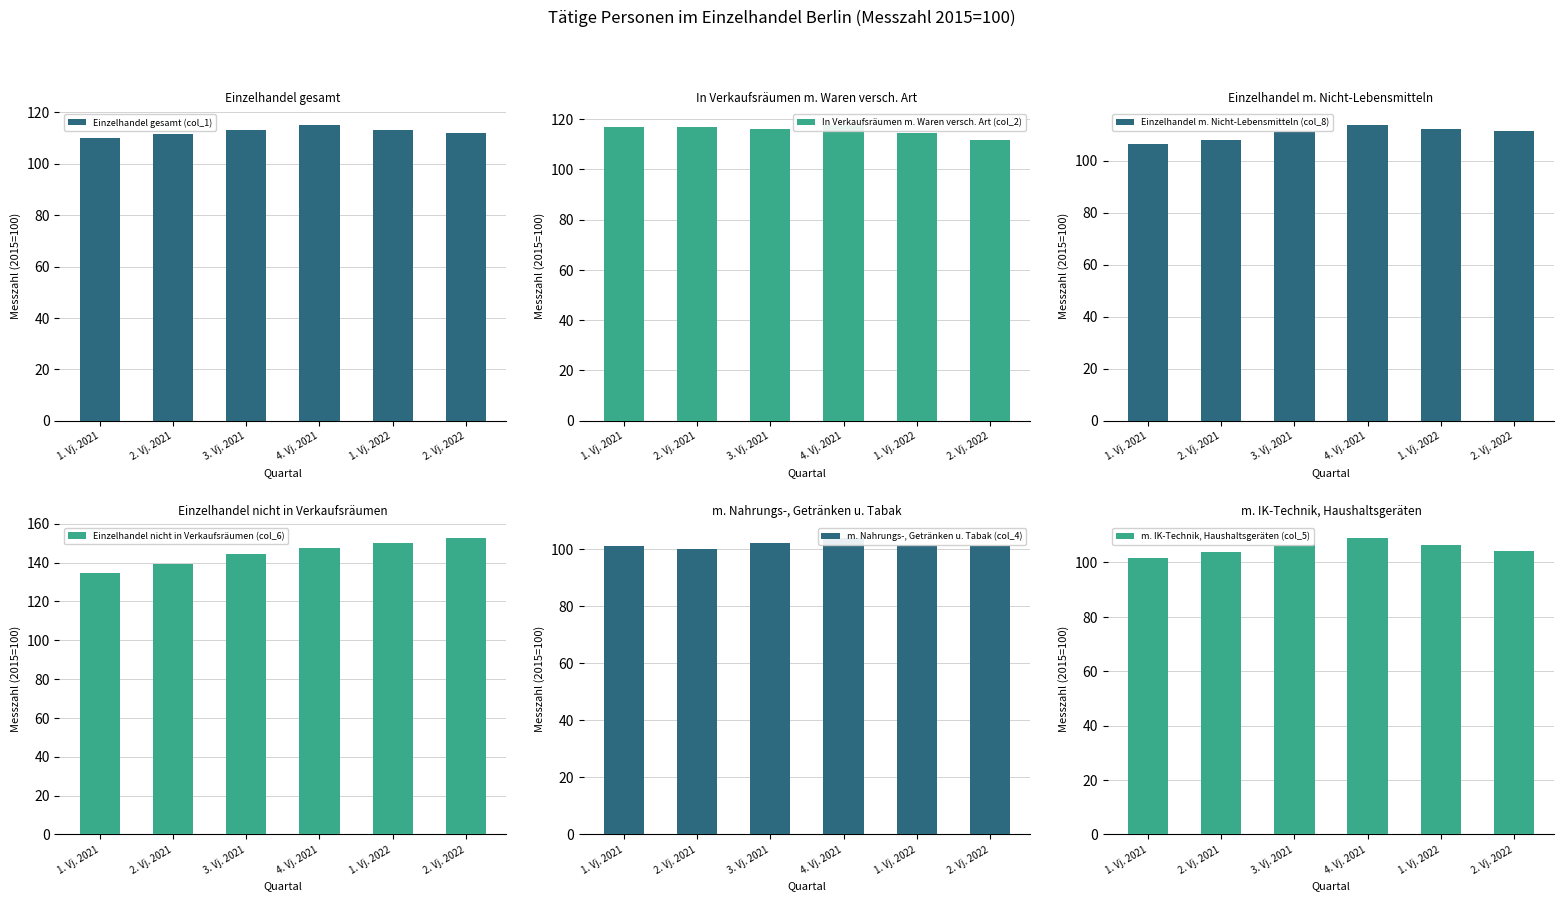

The Einzelhandel gesamt (col_1) series shows 150.4 at 4. Vj. 2021. True or false?

False